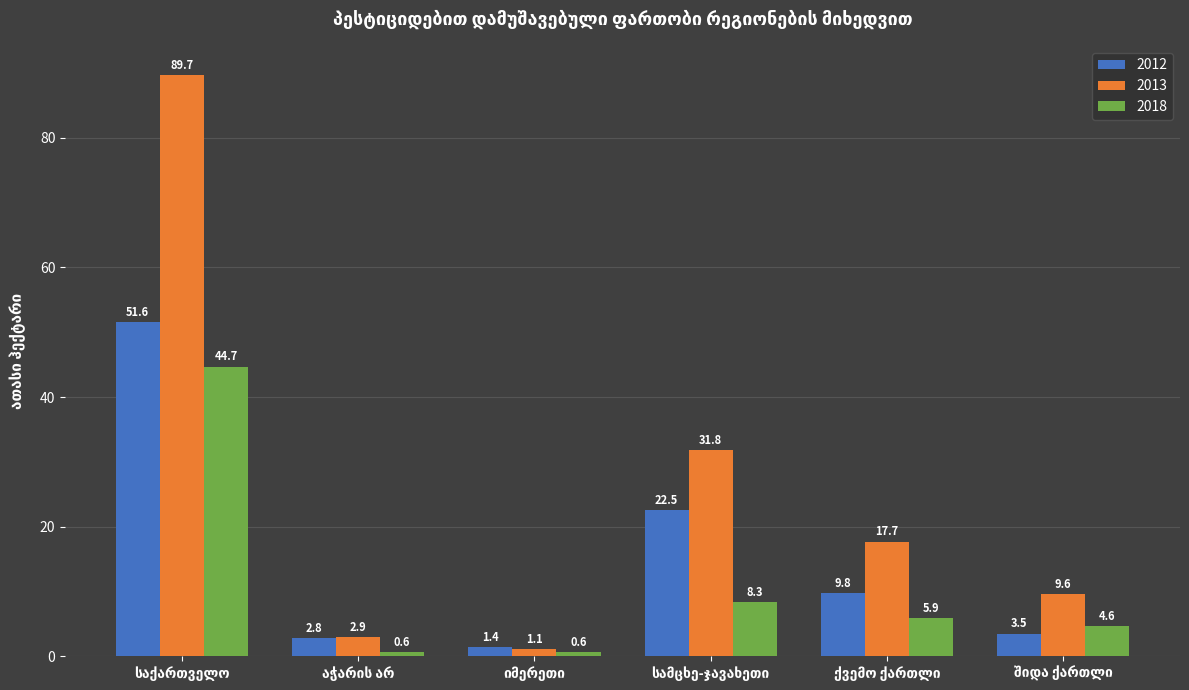

Which series has the largest range (max minus min)?

2013